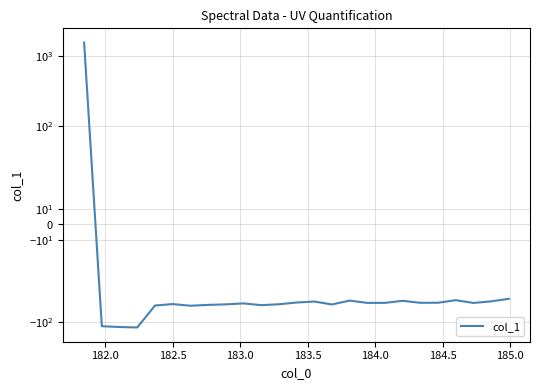

The value at 184.0 is -54.5. True or false?

True